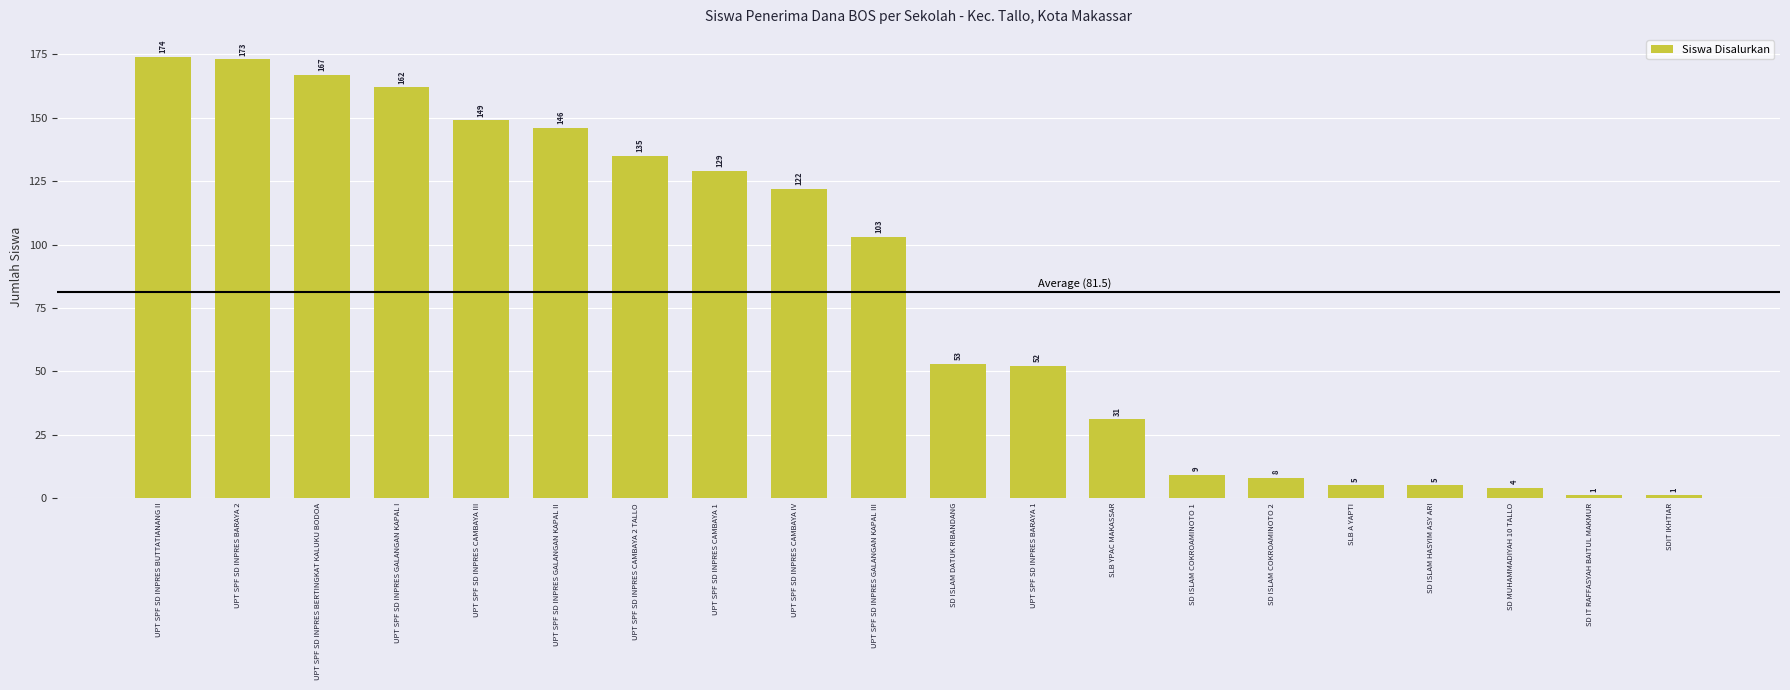

Is it true that the value at UPT SPF SD INPRES CAMBAYA 1 is 129?

True